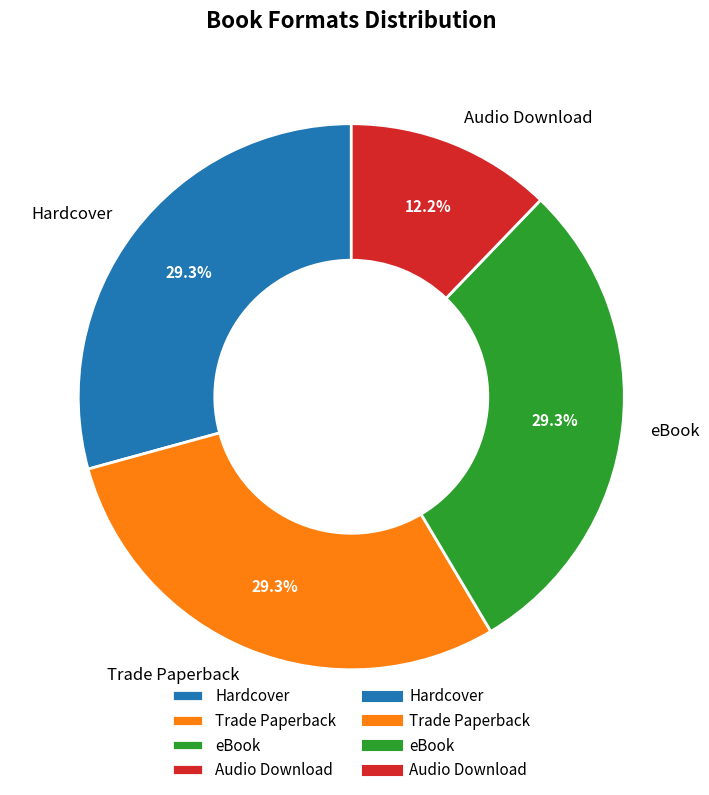

To the nearest percent, what portion does Audio Download represent?

12%